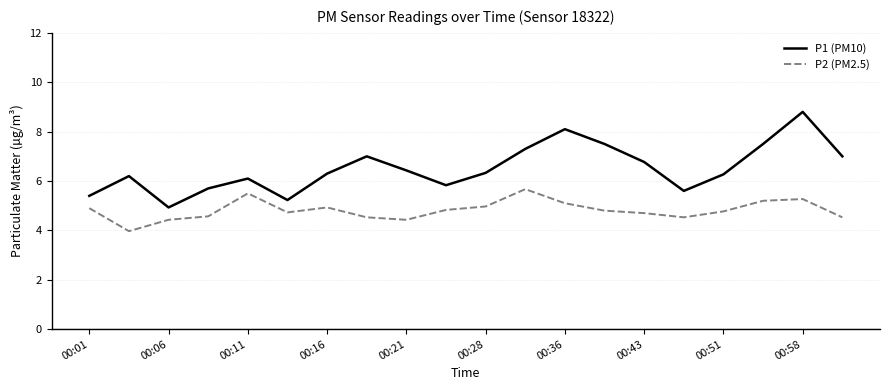

Which series has the largest range (max minus min)?

P1 (PM10)